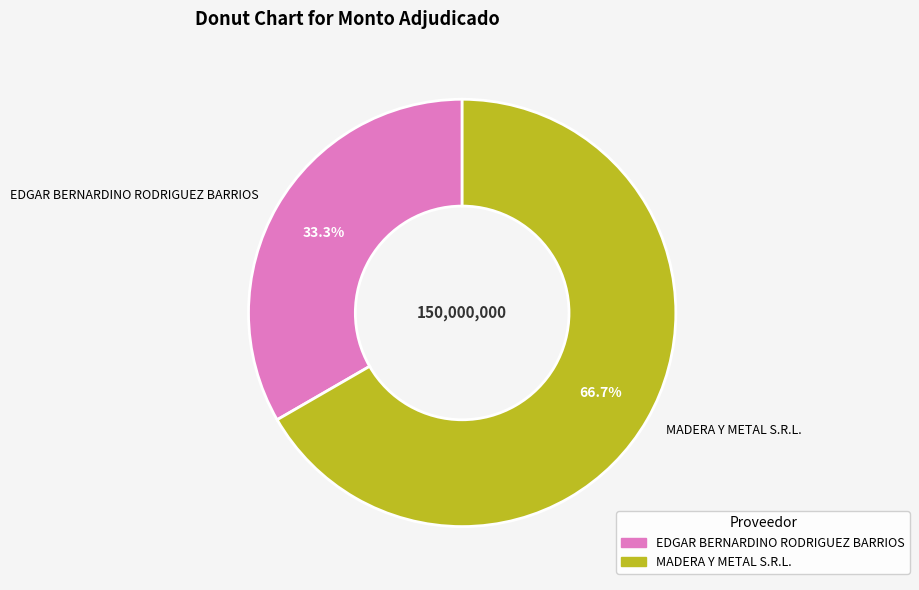

What is the ratio of the value at MADERA Y METAL S.R.L. to the value at EDGAR BERNARDINO RODRIGUEZ BARRIOS?

2.0